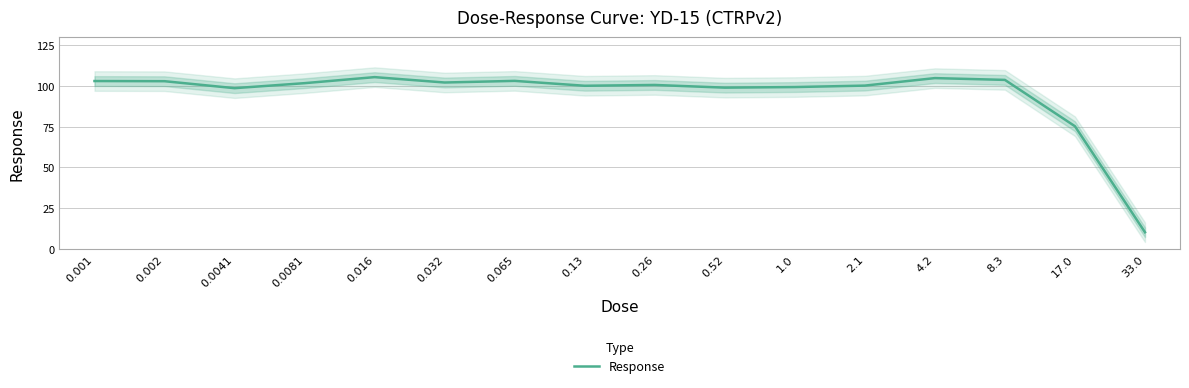

What is the sum of the values at 0.13 and 2.1?

200.3